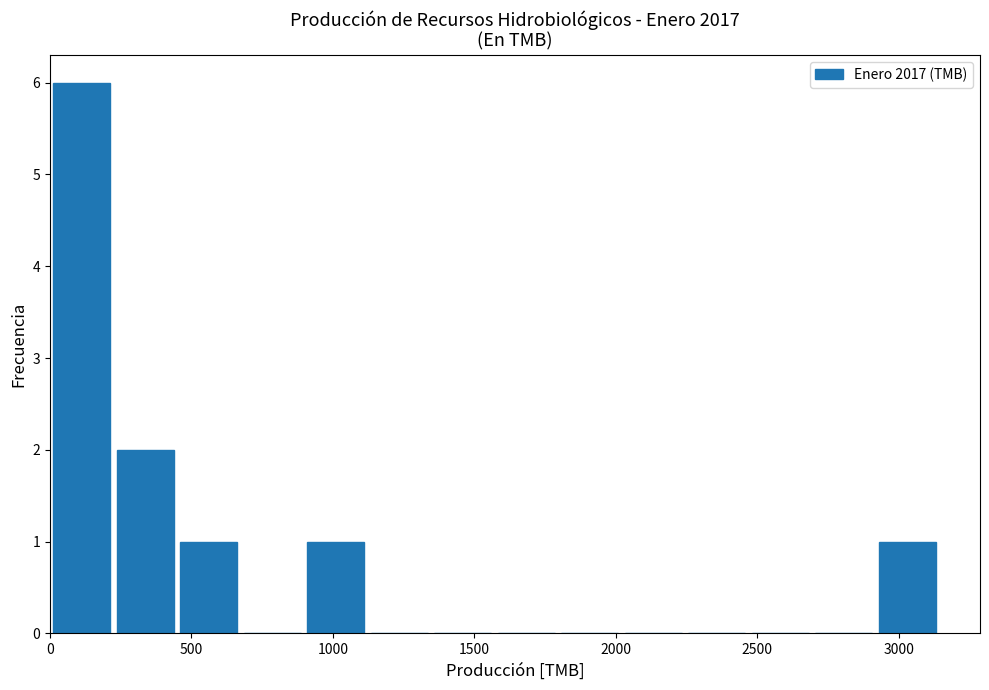

What is the height of the bar covering 0 to 200 on the x-axis? Neither the bar edges nor the heights are printed on the chart, so give them approximately, as read against the axes.

6